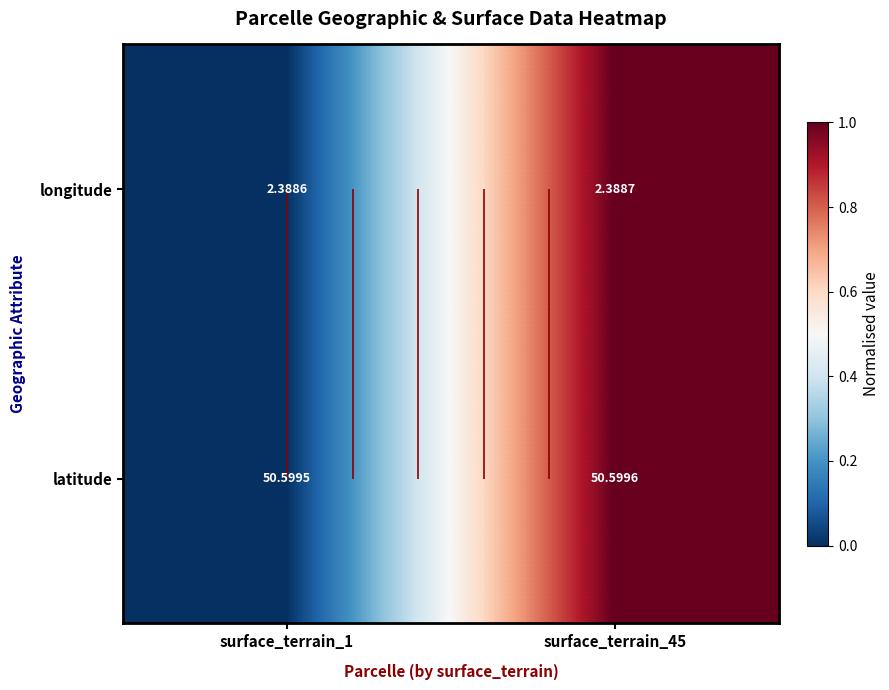

True or false: latitude has a value of -1 at surface_terrain_1.

False